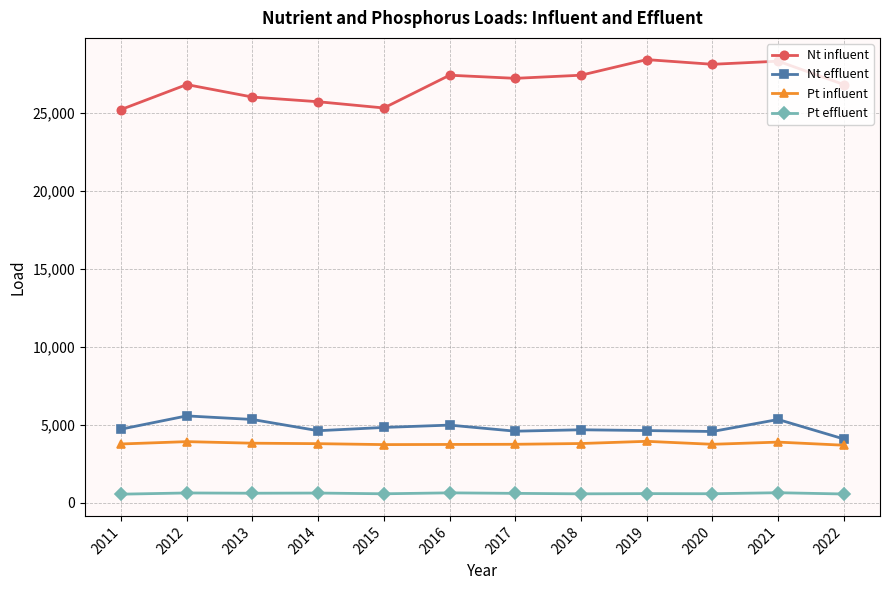

What is the spread (max minus min) of values at 2020?

27530